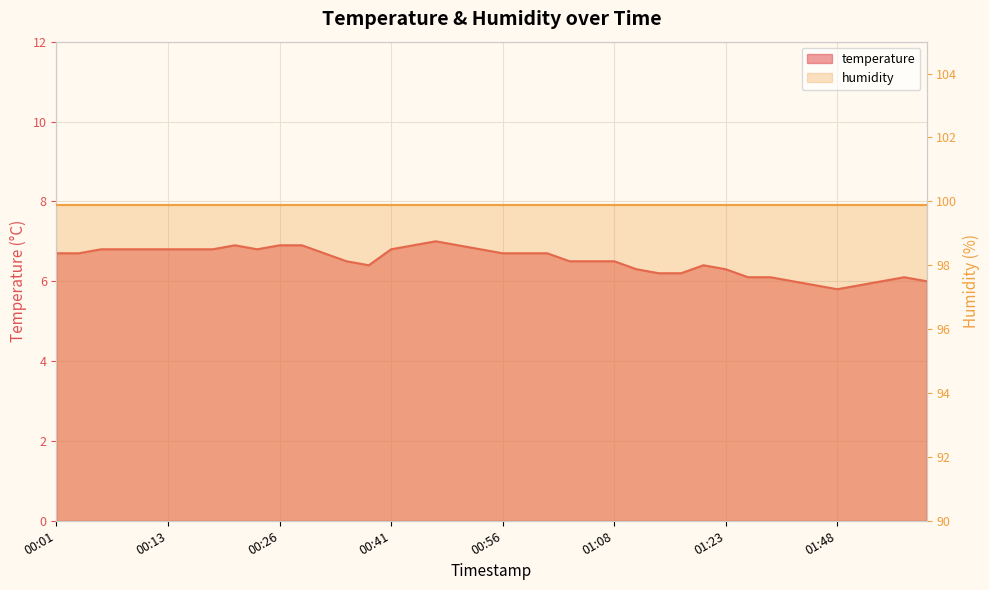

What is the difference between the maximum and second lowest values?

1.1